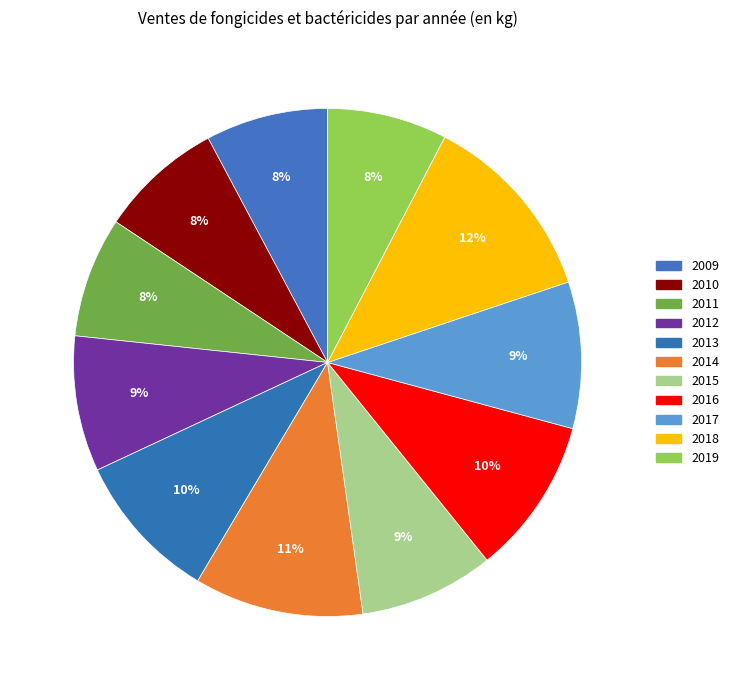

Is it true that 2009 is 1% of the pie?

False